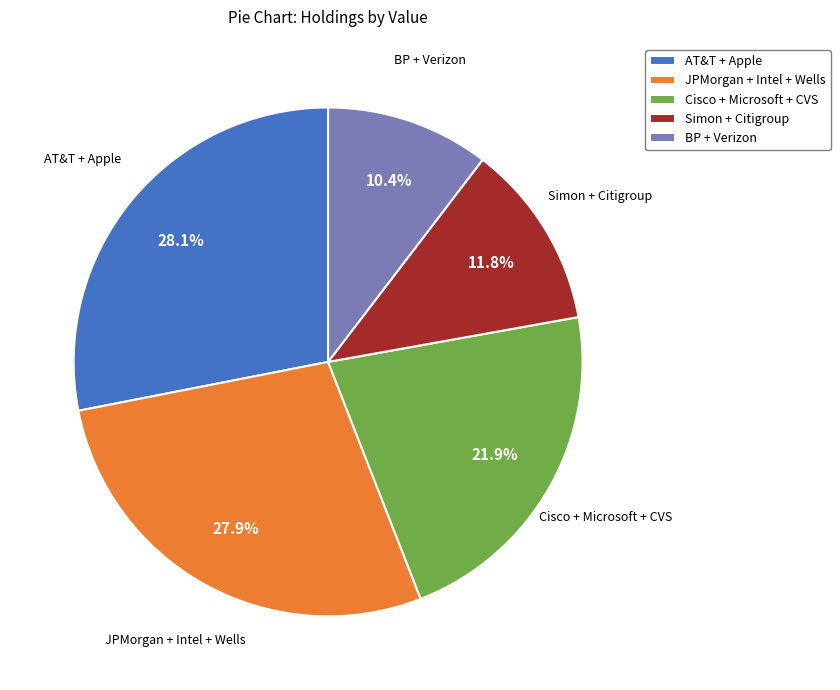

How much of the chart is everything except JPMorgan + Intel + Wells?

72.1%